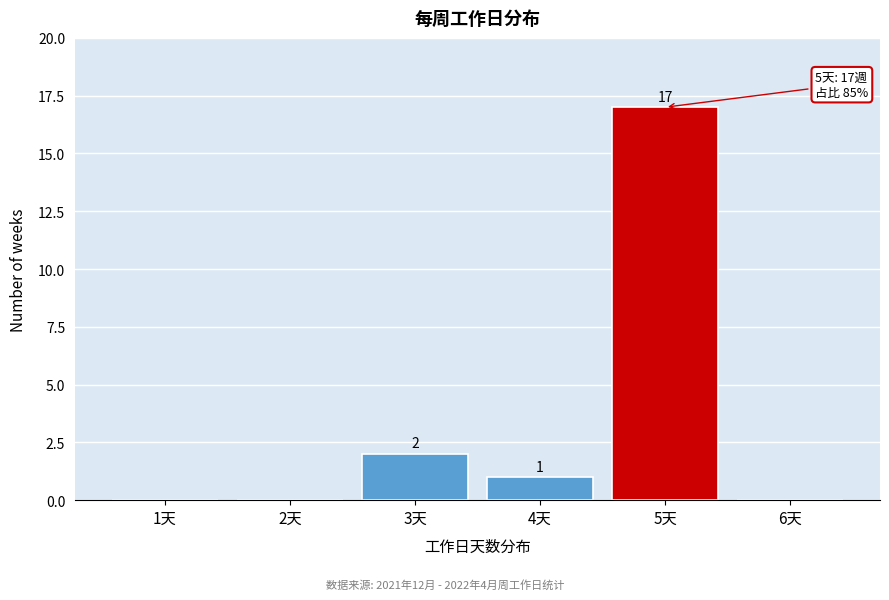

Reading left to right, extract all data points from this chart.

1天=0	2天=0	3天=2	4天=1	5天=17	6天=0